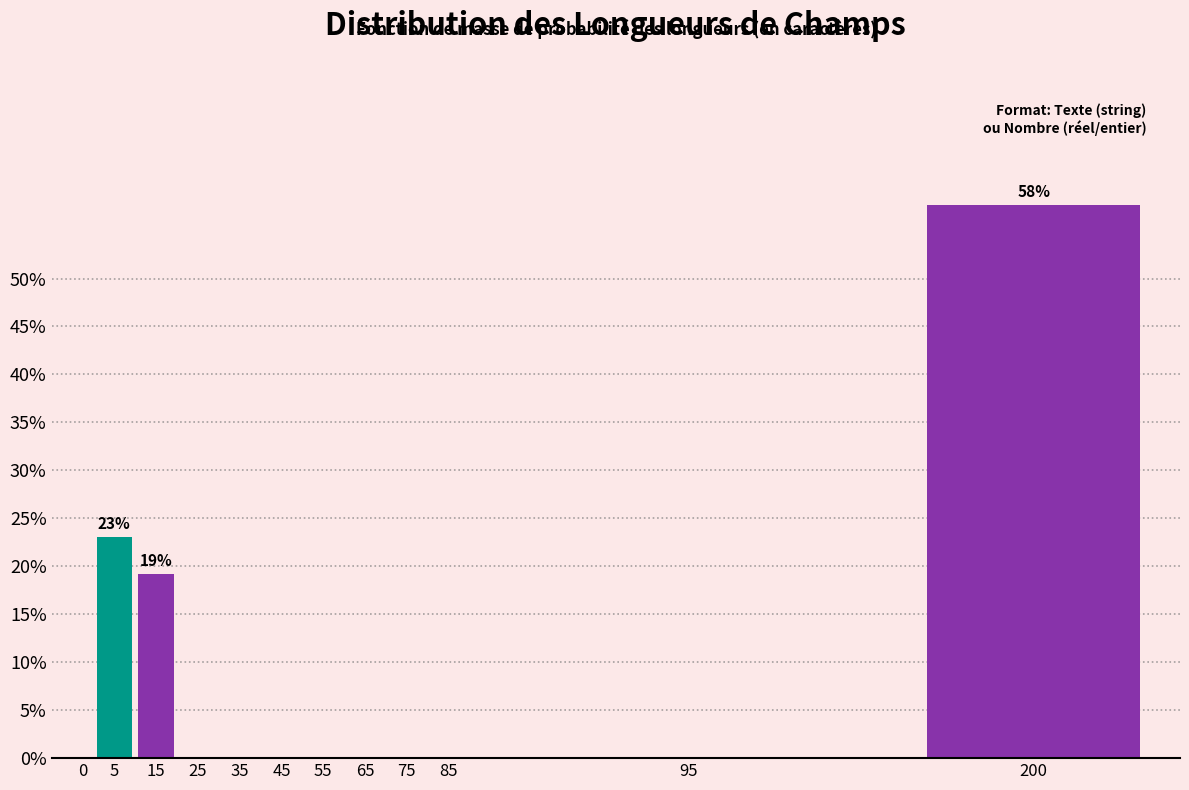

Reading left to right, transcribe all the data shown in this chart.

0=0.0	5=23.1	15=19.2	25=0.0	35=0.0	45=0.0	55=0.0	65=0.0	75=0.0	85=0.0	95=0.0	200=57.7